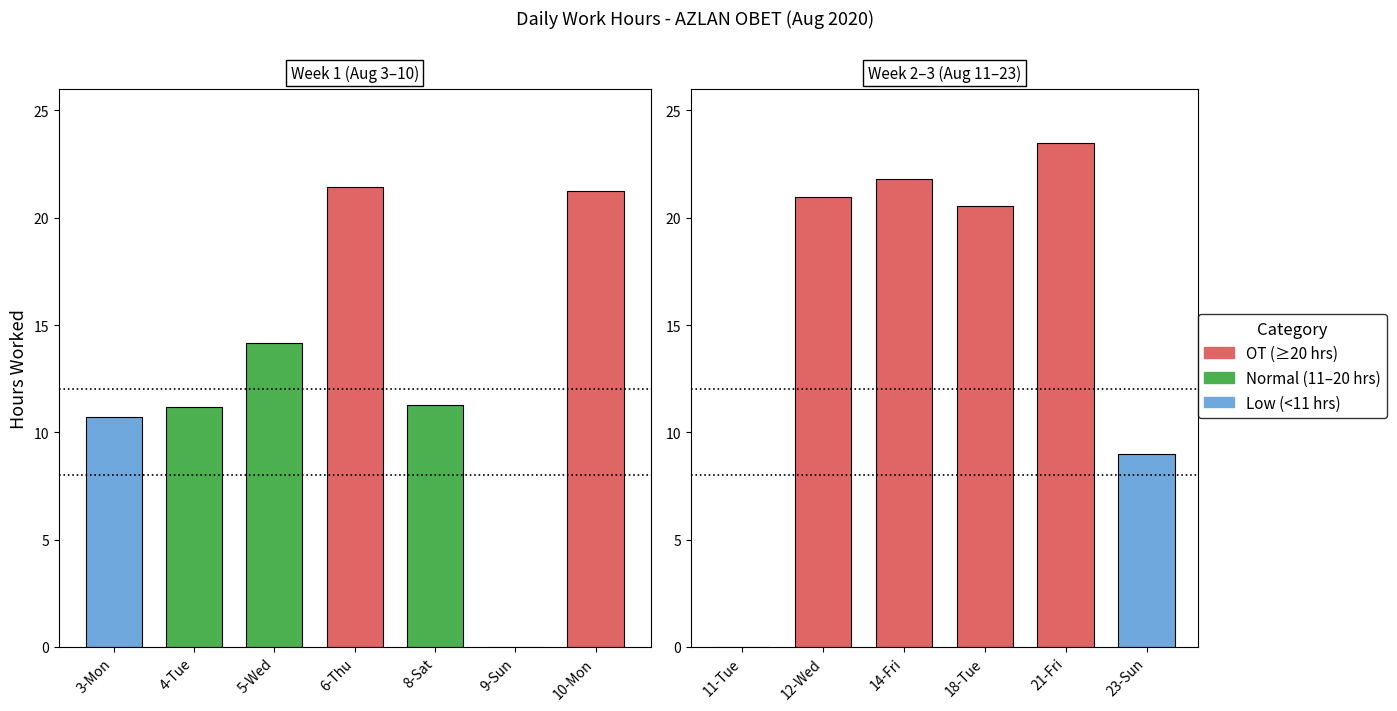

What is the difference between the maximum and minimum values?

23.5